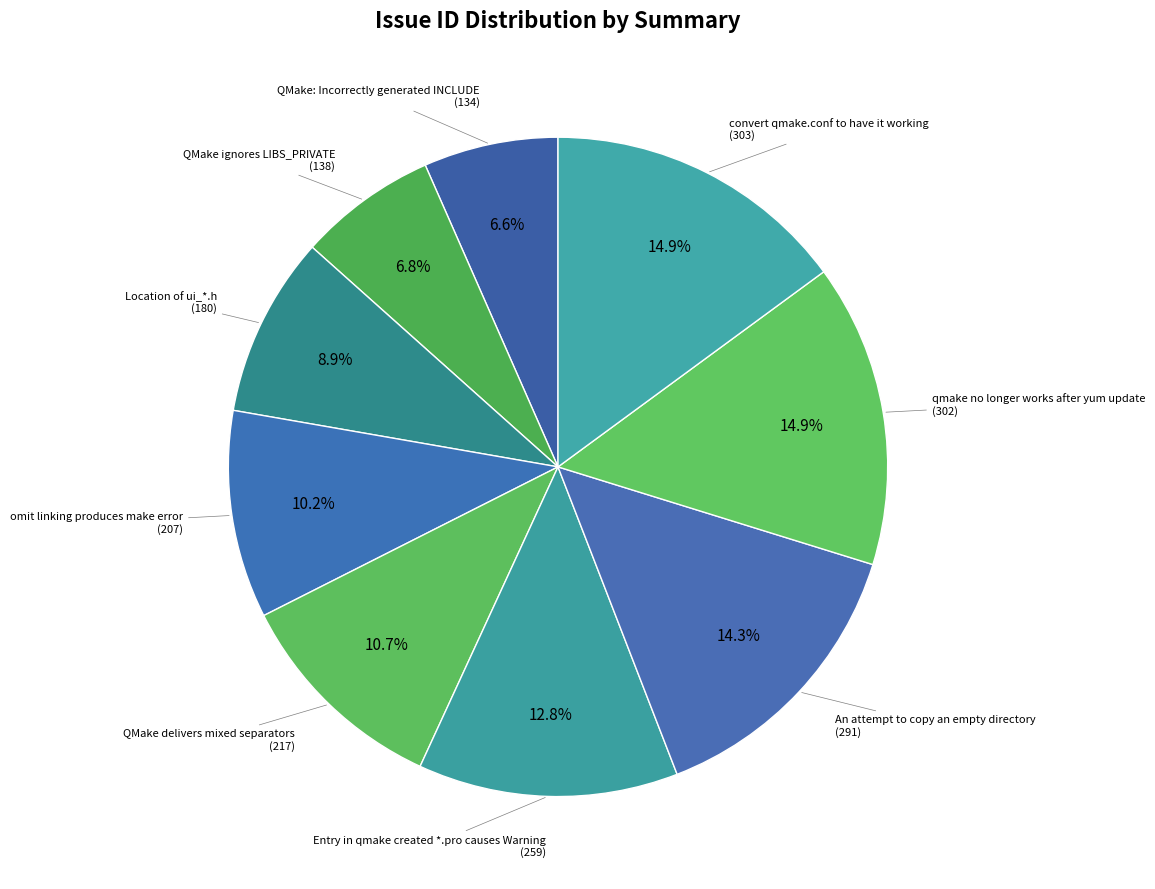

Is the sum of Entry in qmake created *.pro causes Warning and QMake: Incorrectly generated INCLUDE greater than half?

No